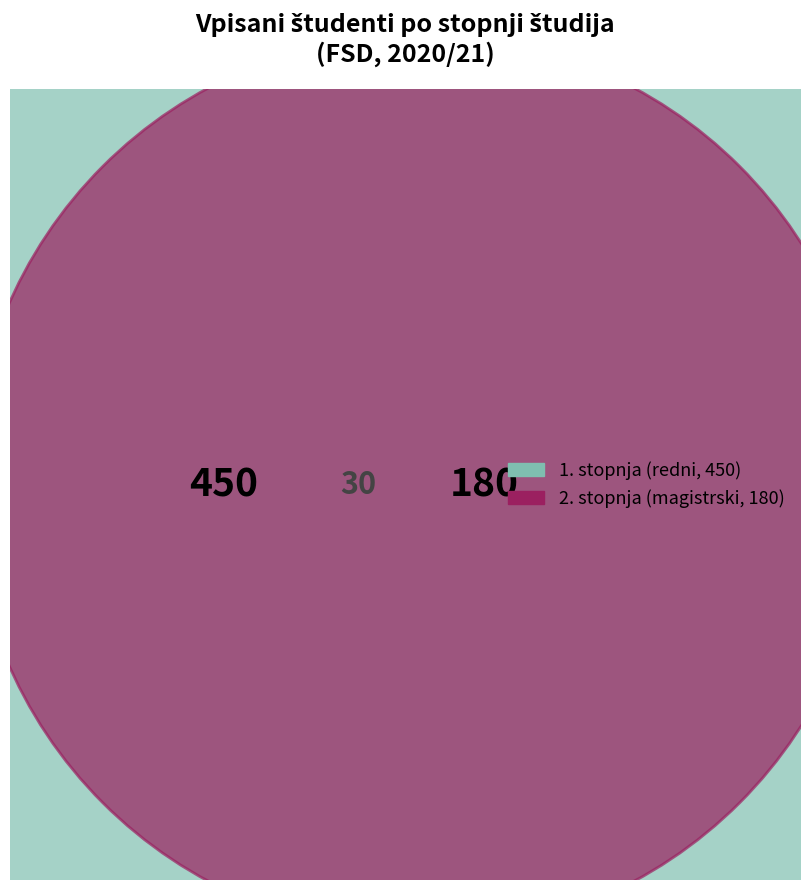

The 1. stopnja slice represents 71% of the pie. True or false?

True